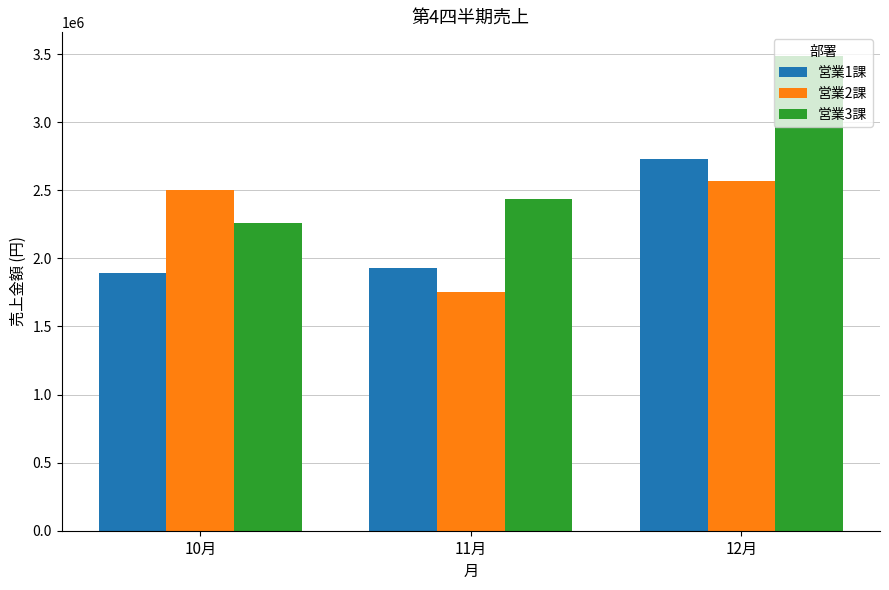

What is the difference between the 営業2課 values at 12月 and 10月?

70300